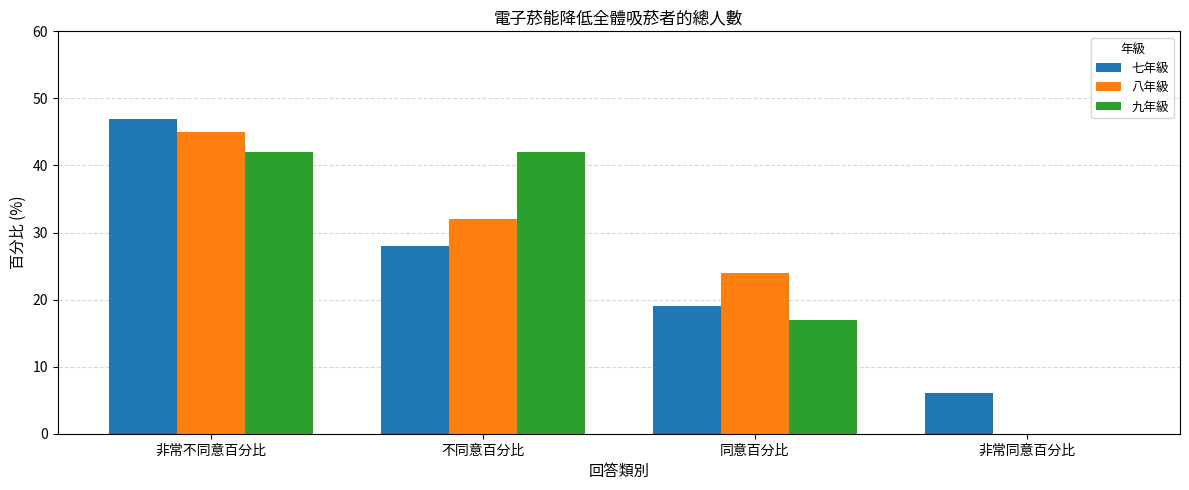

At which category is the sum across all series the highest?

非常不同意百分比